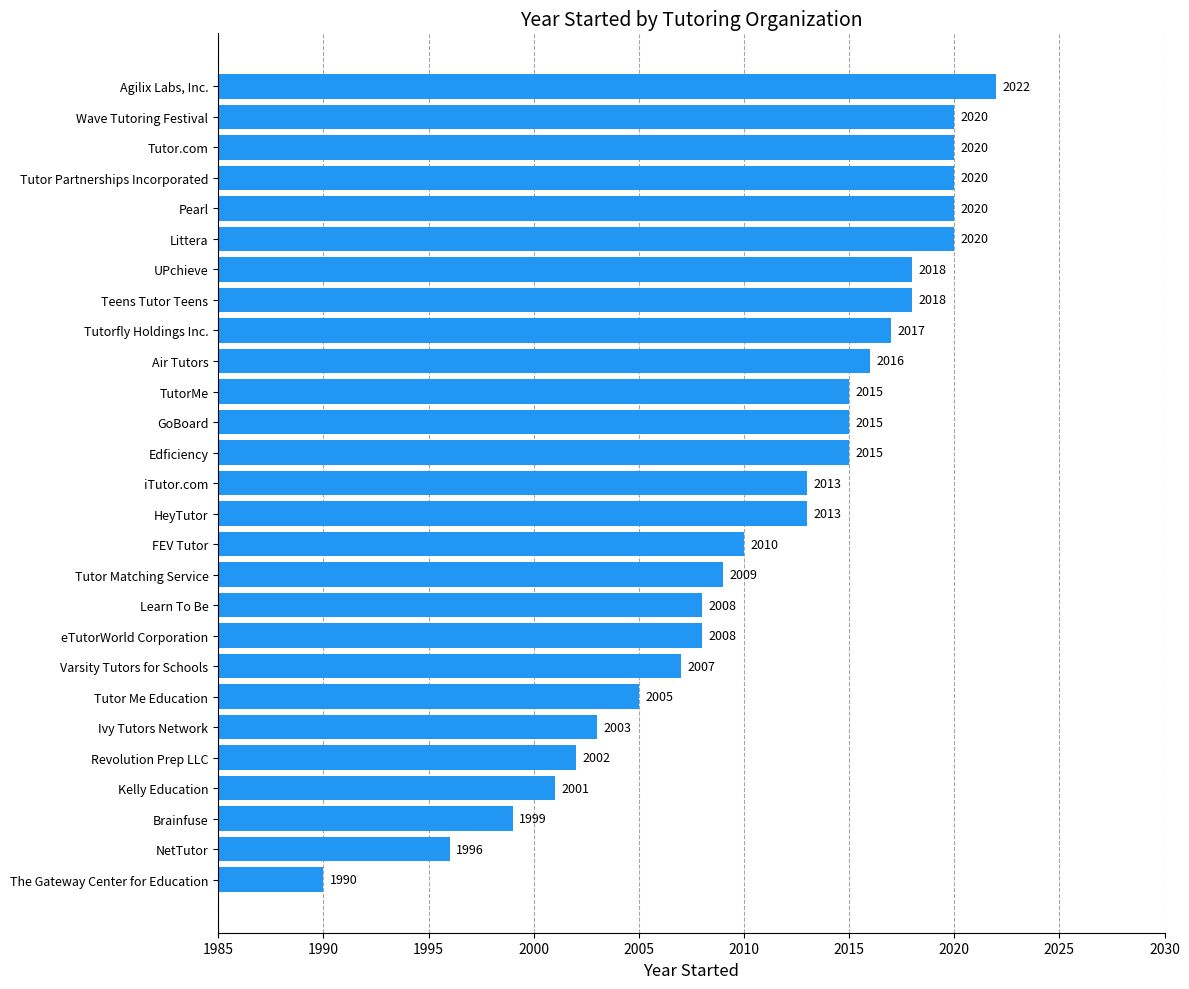

Reading bottom to top, extract all data points from this chart.

1990	1996	1999	2001	2002	2003	2005	2007	2008	2008	2009	2010	2013	2013	2015	2015	2015	2016	2017	2018	2018	2020	2020	2020	2020	2020	2022